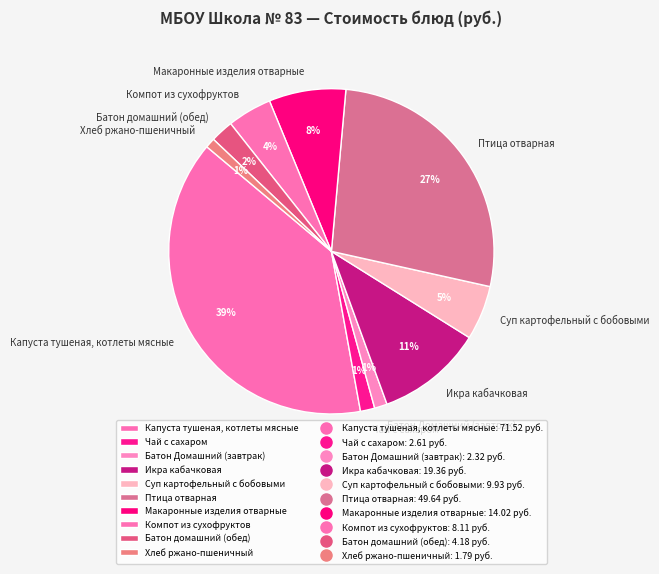

True or false: Батон домашний (обед) accounts for 15% of the total.

False